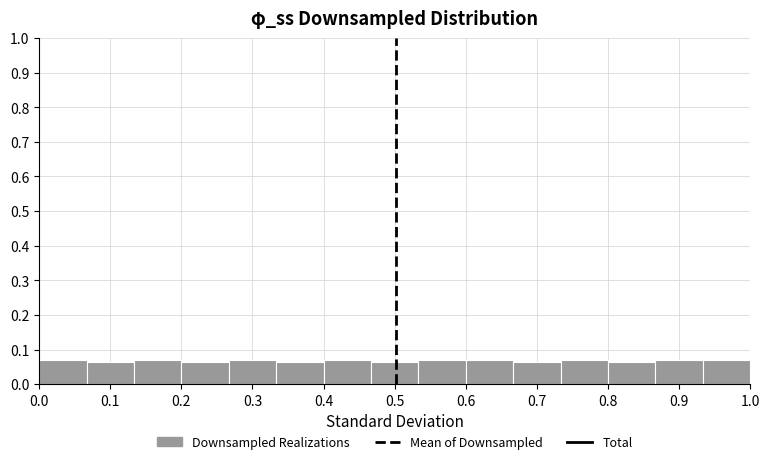

Reading left to right, list every bar in this chart as the range it spans on the x-axis followed by its height. Neither the bar edges nor the heights are printed on the chart, so give them approximately, as read against the axes.

0.00 to 0.07: 0.07
0.07 to 0.13: 0.06
0.13 to 0.20: 0.07
0.20 to 0.27: 0.06
0.27 to 0.33: 0.07
0.33 to 0.40: 0.06
0.40 to 0.47: 0.07
0.47 to 0.53: 0.06
0.53 to 0.60: 0.07
0.60 to 0.67: 0.07
0.67 to 0.73: 0.06
0.73 to 0.80: 0.07
0.80 to 0.87: 0.06
0.87 to 0.93: 0.07
0.93 to 1.00: 0.07